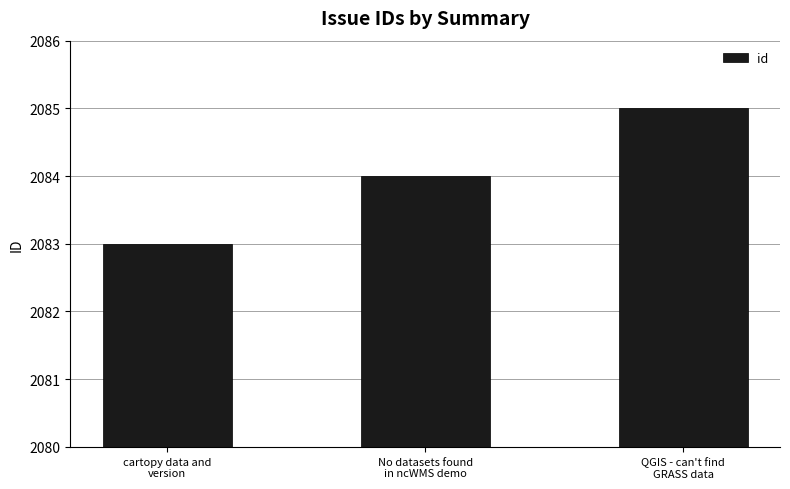

Does the chart contain stacked bars?

No